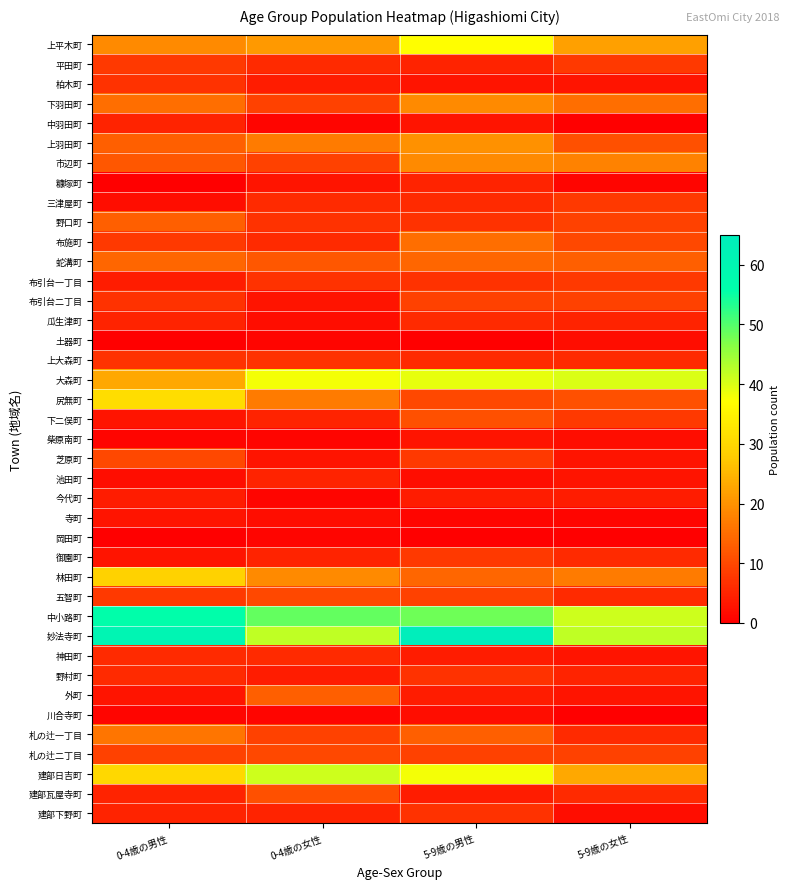

At which category is the sum across all series the highest?

5-9歳の男性